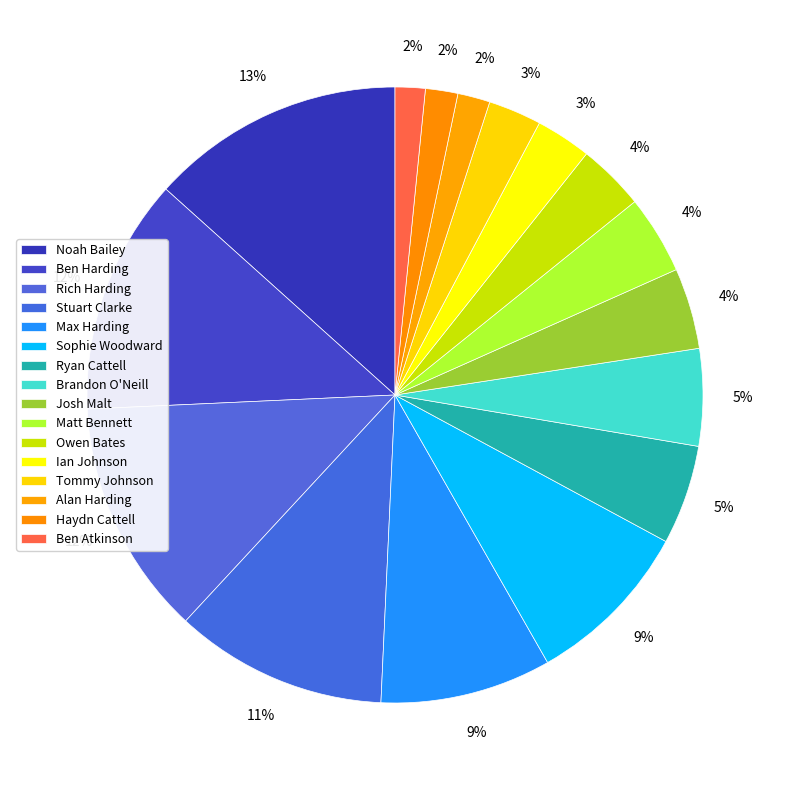

Does Brandon O'Neill account for over 50% of the chart?

No